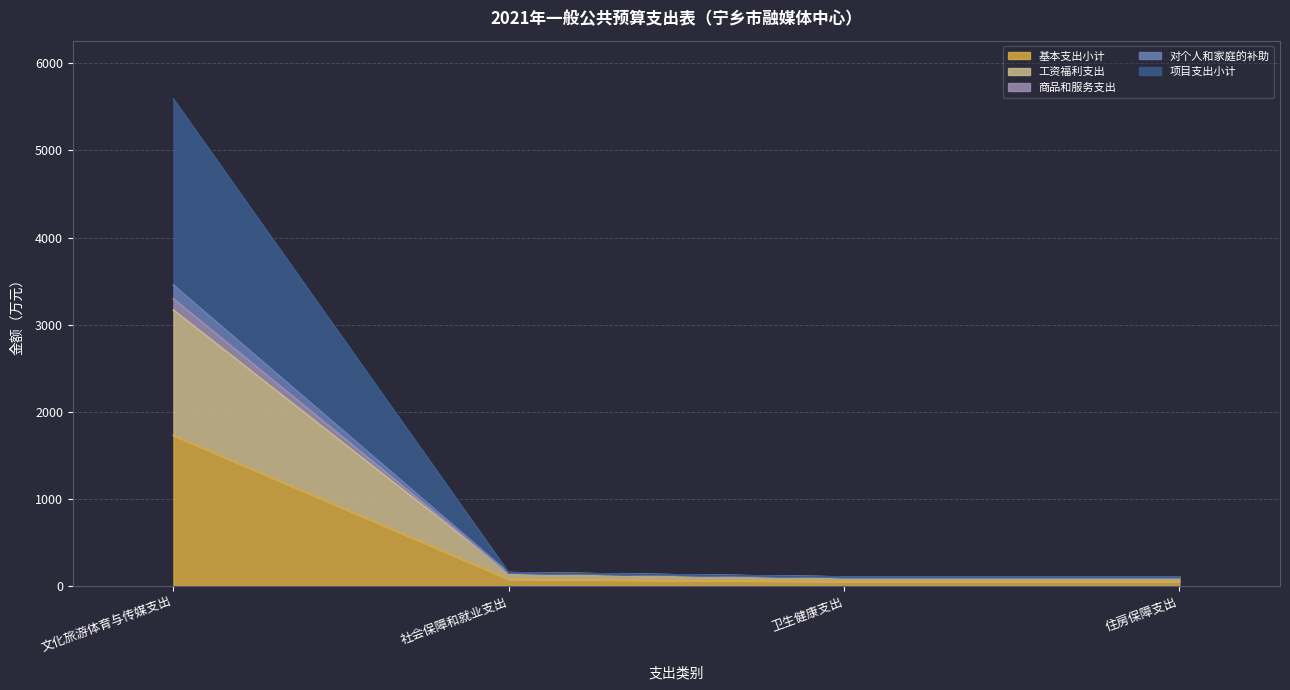

What is the total value across all series at 文化旅游体育与传媒支出?

5589.9